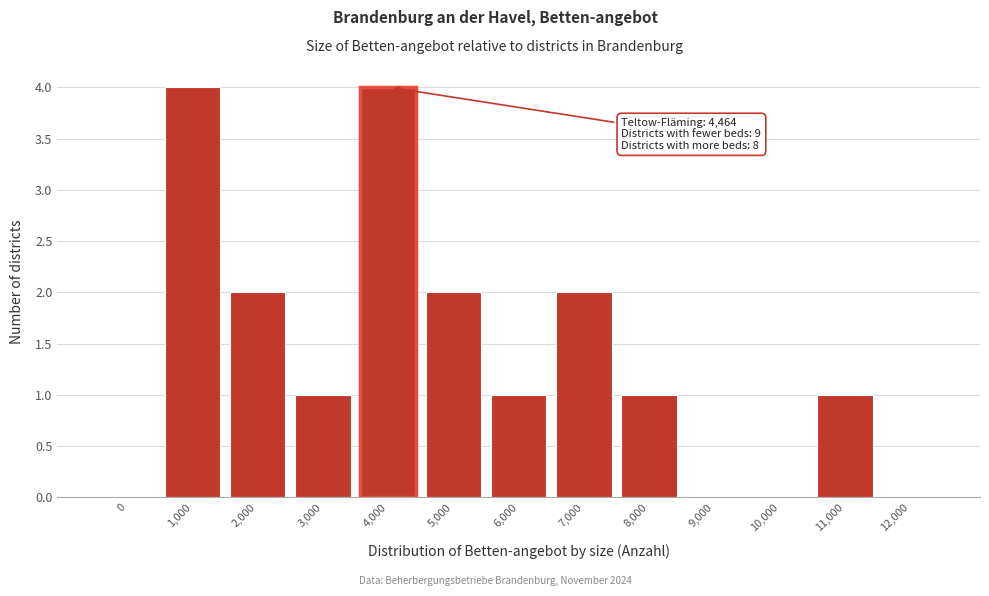

Reading left to right, what are all the values shown in this chart?

0=0	1,000=4	2,000=2	3,000=1	4,000=4	5,000=2	6,000=1	7,000=2	8,000=1	9,000=0	10,000=0	11,000=1	12,000=0